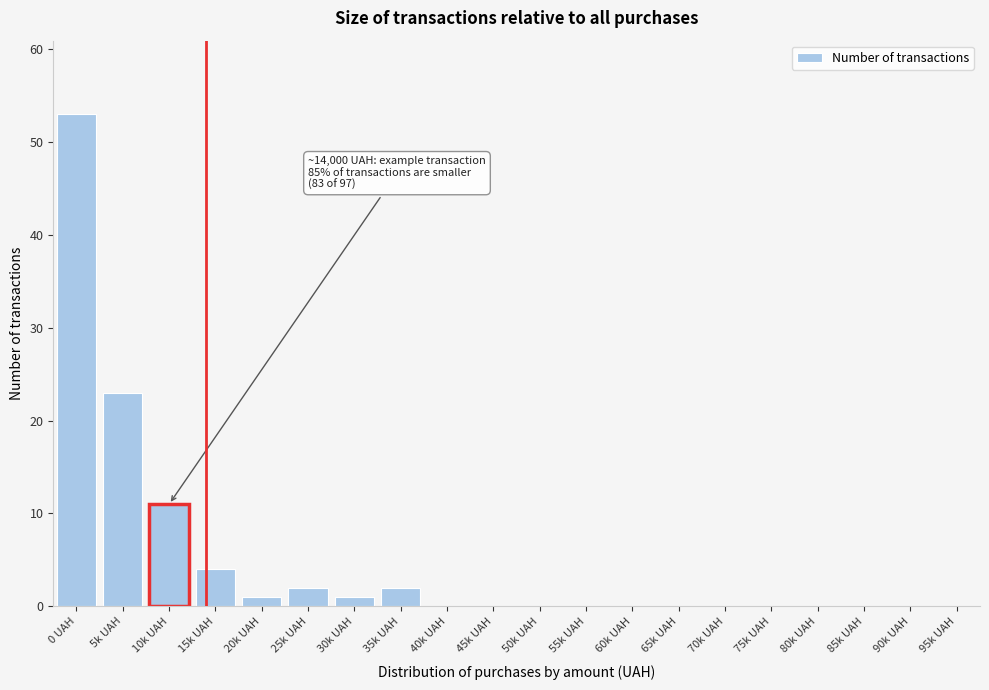

Reading right to left, extract all data points from this chart.

95k UAH=0	90k UAH=0	85k UAH=0	80k UAH=0	75k UAH=0	70k UAH=0	65k UAH=0	60k UAH=0	55k UAH=0	50k UAH=0	45k UAH=0	40k UAH=0	35k UAH=2	30k UAH=1	25k UAH=2	20k UAH=1	15k UAH=4	10k UAH=11	5k UAH=23	0 UAH=53